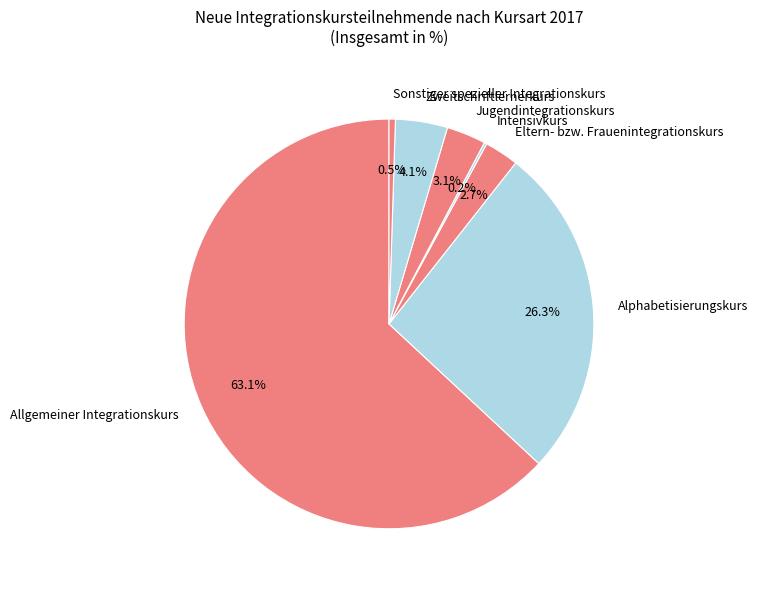

To the nearest percent, what is the difference between the Alphabetisierungskurs and Jugendintegrationskurs slice percentages?

23%